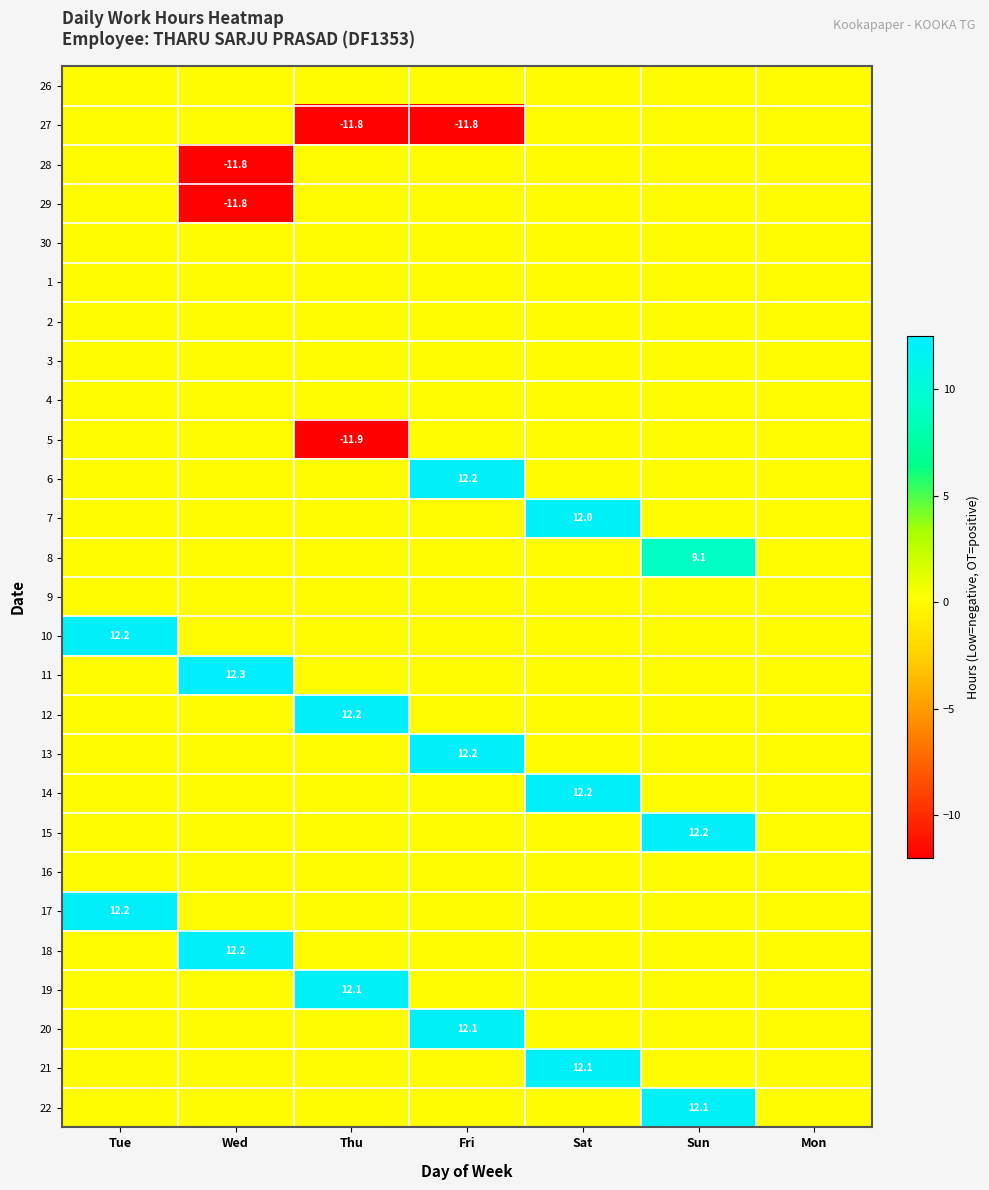

Where is 6 nearest to the value 6?

Tue